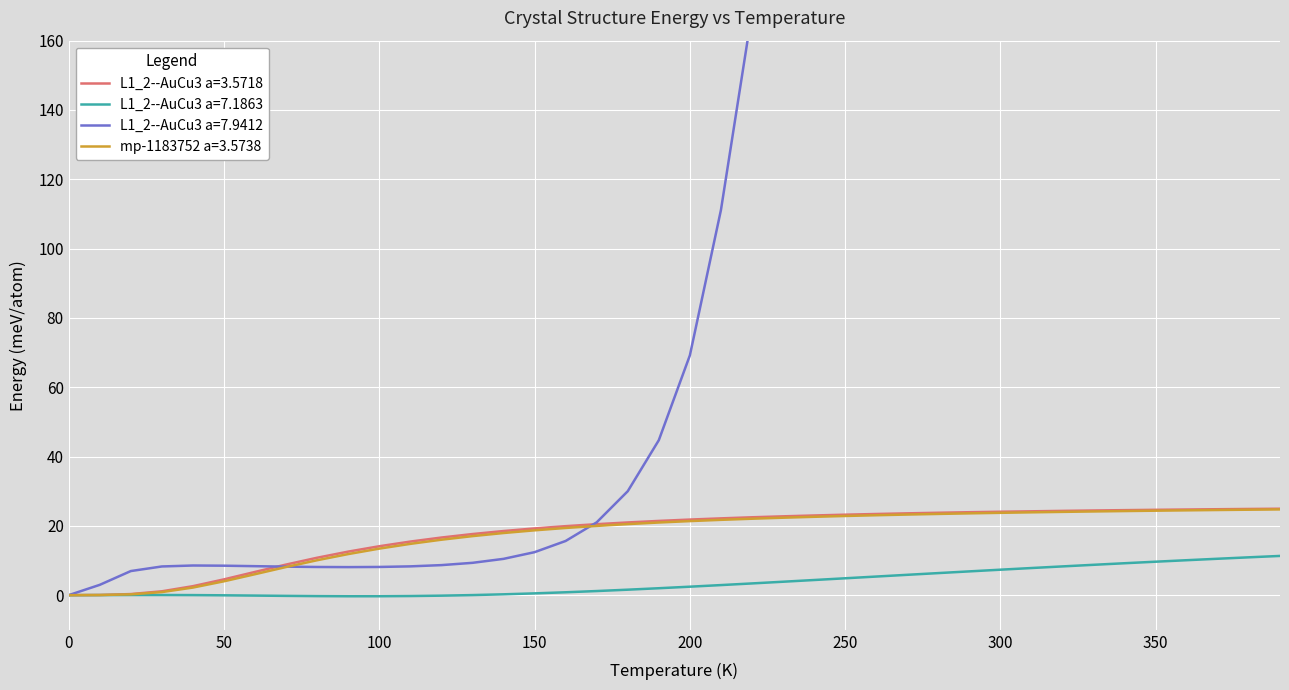

The mp-1183752 a=3.5738 series shows 21.4 at 200. True or false?

True